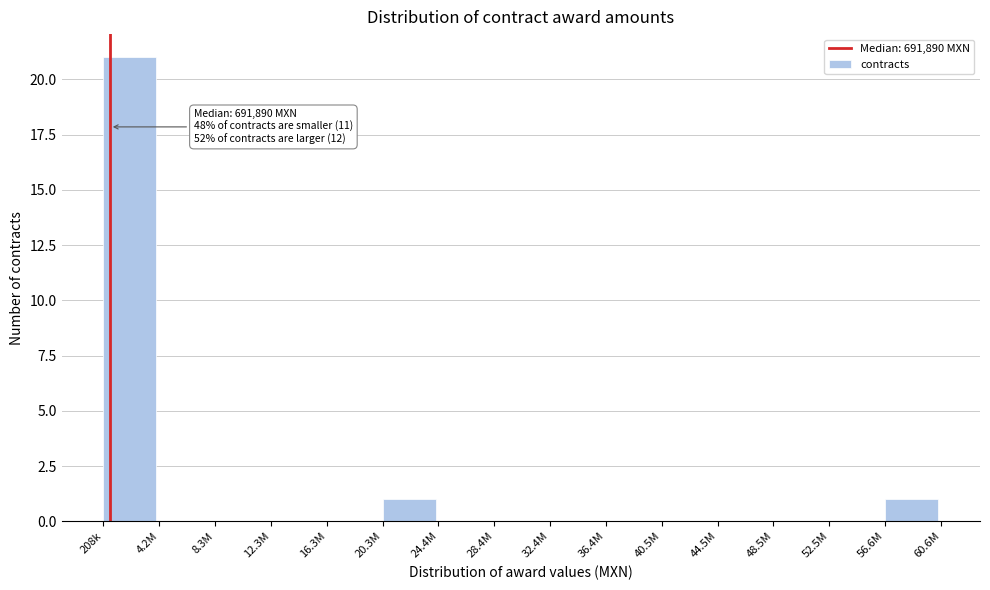

Reading right to left, what are all the values shown in this chart?

56.6M=1	52.5M=0	48.5M=0	44.5M=0	40.5M=0	36.4M=0	32.4M=0	28.4M=0	24.4M=0	20.3M=1	16.3M=0	12.3M=0	8.3M=0	4.2M=0	208k=21